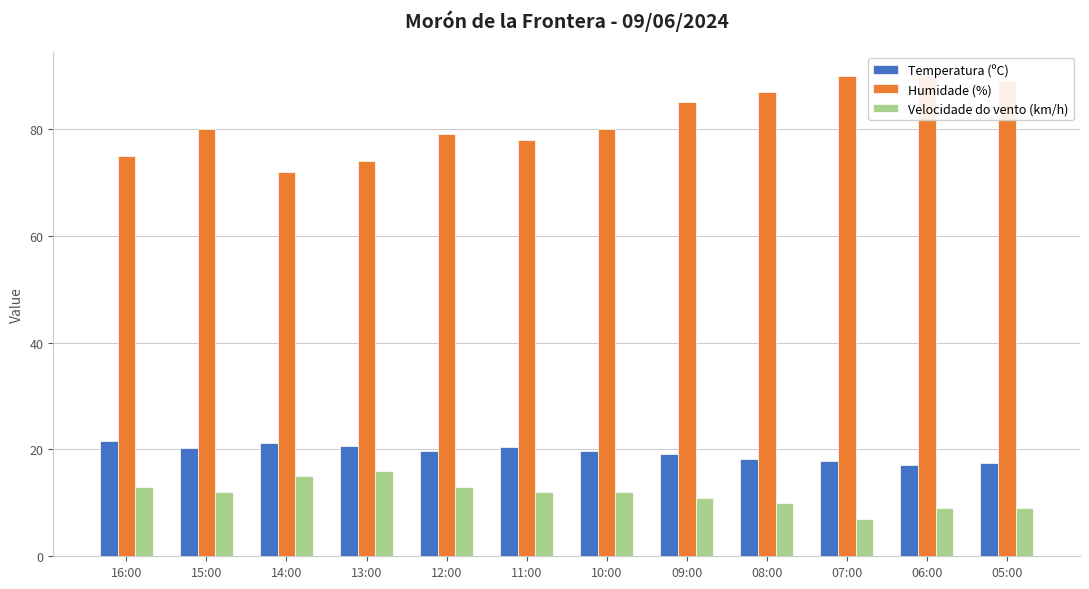

What is the sum of all Velocidade do vento (km/h) values?

139.0